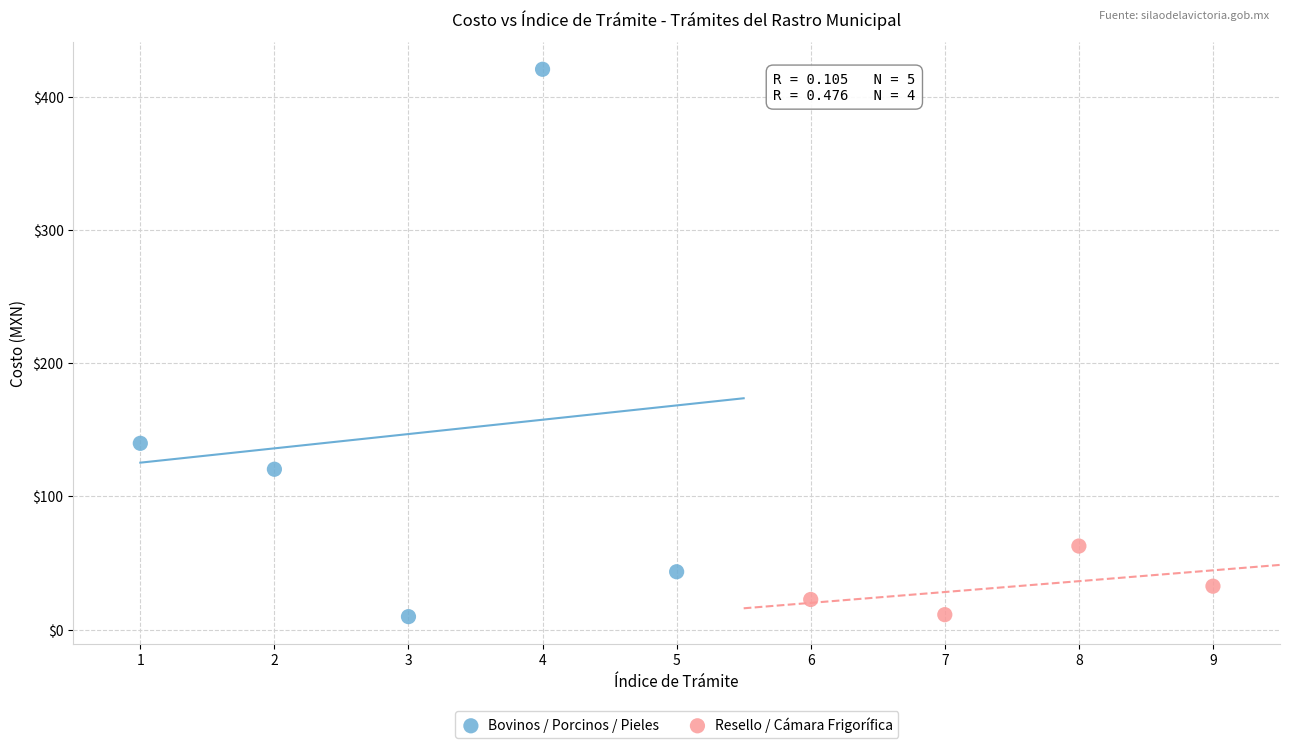

Which series has the widest spread of Y values?

Bovinos / Porcinos / Pieles